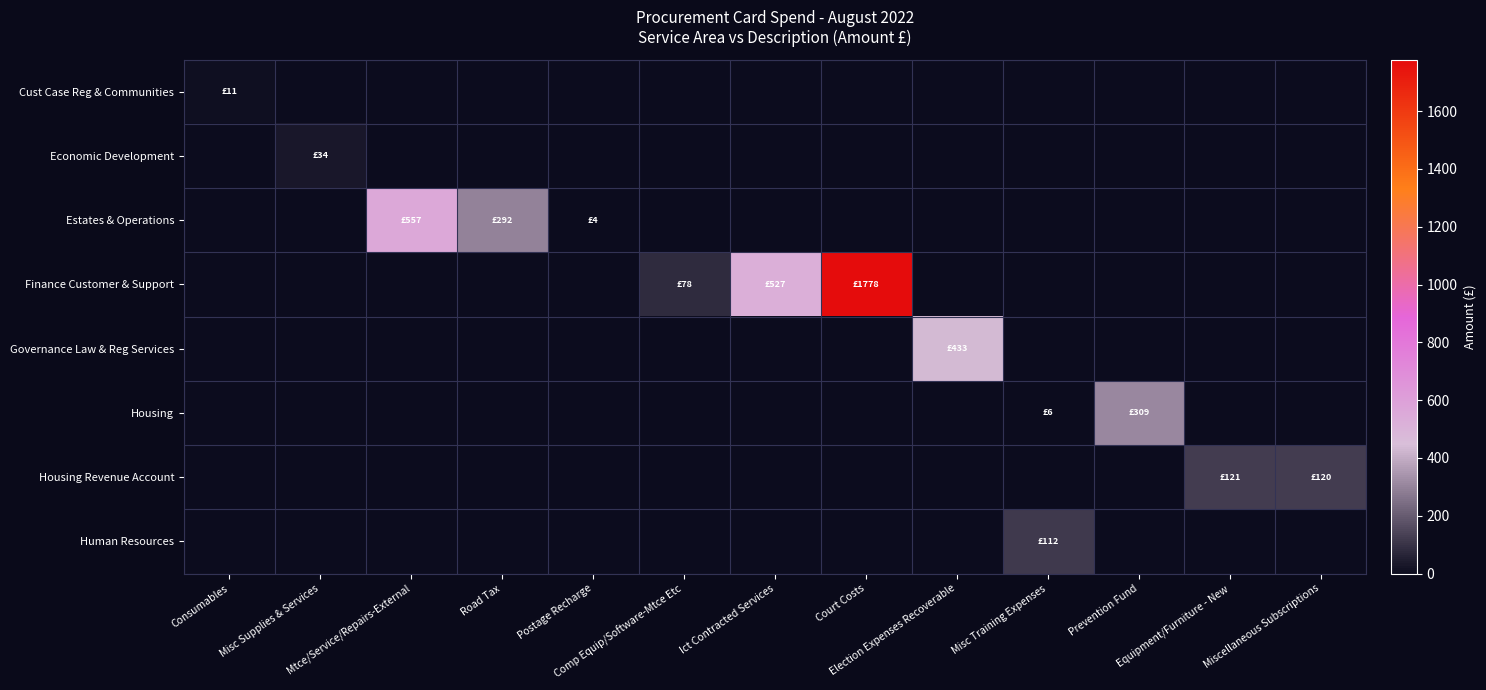

Reading left to right, extract all data points from this chart.

Cust Case Reg & Communities: Consumables=11.0	Misc Supplies & Services=0.0	Mtce/Service/Repairs-External=0.0	Road Tax=0.0	Postage Recharge=0.0	Comp Equip/Software-Mtce Etc=0.0	Ict Contracted Services=0.0	Court Costs=0.0	Election Expenses Recoverable=0.0	Misc Training Expenses=0.0	Prevention Fund=0.0	Equipment/Furniture - New=0.0	Miscellaneous Subscriptions=0.0
Economic Development: Consumables=0.0	Misc Supplies & Services=34.4	Mtce/Service/Repairs-External=0.0	Road Tax=0.0	Postage Recharge=0.0	Comp Equip/Software-Mtce Etc=0.0	Ict Contracted Services=0.0	Court Costs=0.0	Election Expenses Recoverable=0.0	Misc Training Expenses=0.0	Prevention Fund=0.0	Equipment/Furniture - New=0.0	Miscellaneous Subscriptions=0.0
Estates & Operations: Consumables=0.0	Misc Supplies & Services=0.0	Mtce/Service/Repairs-External=556.7	Road Tax=292.5	Postage Recharge=3.5	Comp Equip/Software-Mtce Etc=0.0	Ict Contracted Services=0.0	Court Costs=0.0	Election Expenses Recoverable=0.0	Misc Training Expenses=0.0	Prevention Fund=0.0	Equipment/Furniture - New=0.0	Miscellaneous Subscriptions=0.0
Finance Customer & Support: Consumables=0.0	Misc Supplies & Services=0.0	Mtce/Service/Repairs-External=0.0	Road Tax=0.0	Postage Recharge=0.0	Comp Equip/Software-Mtce Etc=77.6	Ict Contracted Services=527.1	Court Costs=1778.3	Election Expenses Recoverable=0.0	Misc Training Expenses=0.0	Prevention Fund=0.0	Equipment/Furniture - New=0.0	Miscellaneous Subscriptions=0.0
Governance Law & Reg Services: Consumables=0.0	Misc Supplies & Services=0.0	Mtce/Service/Repairs-External=0.0	Road Tax=0.0	Postage Recharge=0.0	Comp Equip/Software-Mtce Etc=0.0	Ict Contracted Services=0.0	Court Costs=0.0	Election Expenses Recoverable=432.8	Misc Training Expenses=0.0	Prevention Fund=0.0	Equipment/Furniture - New=0.0	Miscellaneous Subscriptions=0.0
Housing: Consumables=0.0	Misc Supplies & Services=0.0	Mtce/Service/Repairs-External=0.0	Road Tax=0.0	Postage Recharge=0.0	Comp Equip/Software-Mtce Etc=0.0	Ict Contracted Services=0.0	Court Costs=0.0	Election Expenses Recoverable=0.0	Misc Training Expenses=5.8	Prevention Fund=308.9	Equipment/Furniture - New=0.0	Miscellaneous Subscriptions=0.0
Housing Revenue Account: Consumables=0.0	Misc Supplies & Services=0.0	Mtce/Service/Repairs-External=0.0	Road Tax=0.0	Postage Recharge=0.0	Comp Equip/Software-Mtce Etc=0.0	Ict Contracted Services=0.0	Court Costs=0.0	Election Expenses Recoverable=0.0	Misc Training Expenses=0.0	Prevention Fund=0.0	Equipment/Furniture - New=120.7	Miscellaneous Subscriptions=119.9
Human Resources: Consumables=0.0	Misc Supplies & Services=0.0	Mtce/Service/Repairs-External=0.0	Road Tax=0.0	Postage Recharge=0.0	Comp Equip/Software-Mtce Etc=0.0	Ict Contracted Services=0.0	Court Costs=0.0	Election Expenses Recoverable=0.0	Misc Training Expenses=112.0	Prevention Fund=0.0	Equipment/Furniture - New=0.0	Miscellaneous Subscriptions=0.0